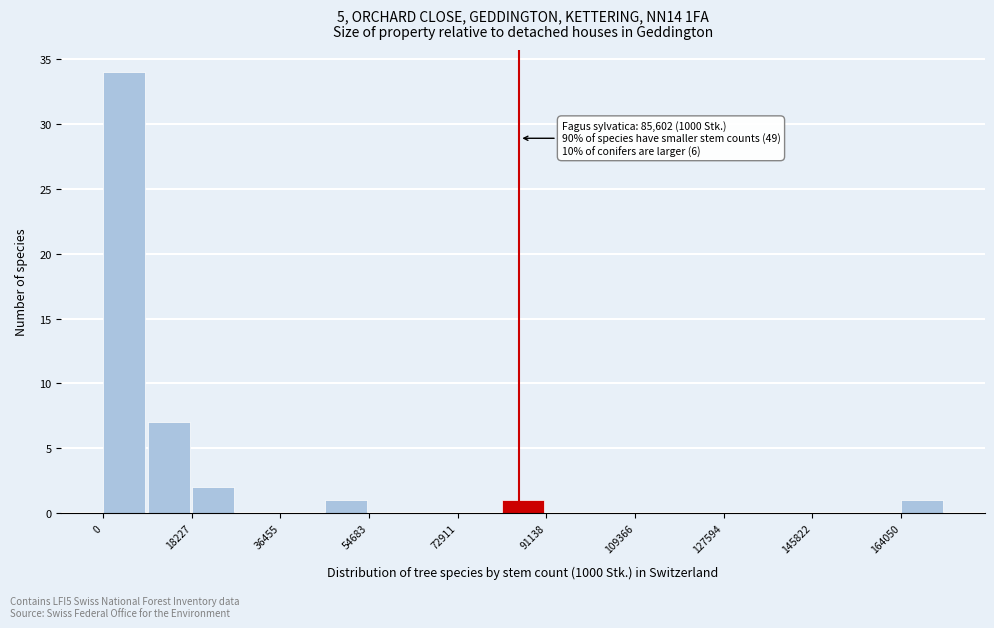

Over which range of the x-axis is the bar tallest?

0 to 10000